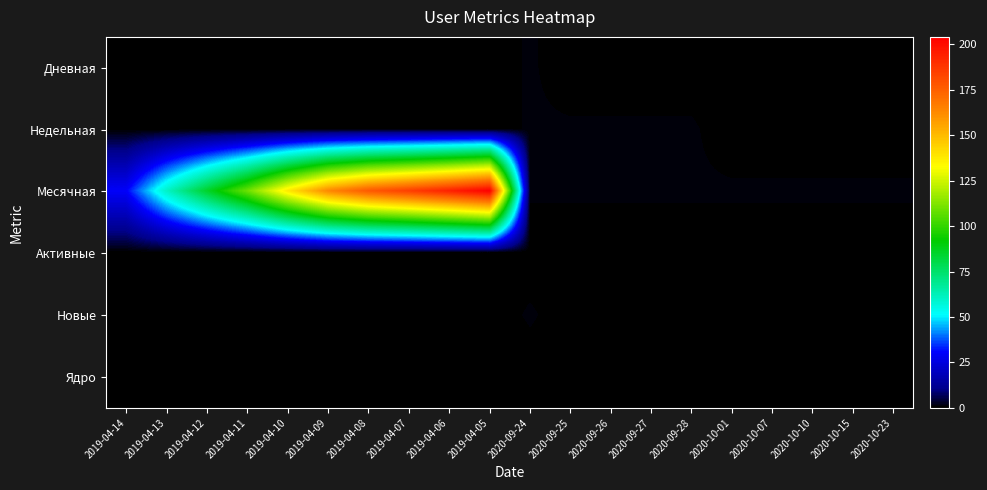

Rank the series by their maximum value, from lowest to highest.

Активные, Ядро, Дневная, Недельная, Новые, Месячная